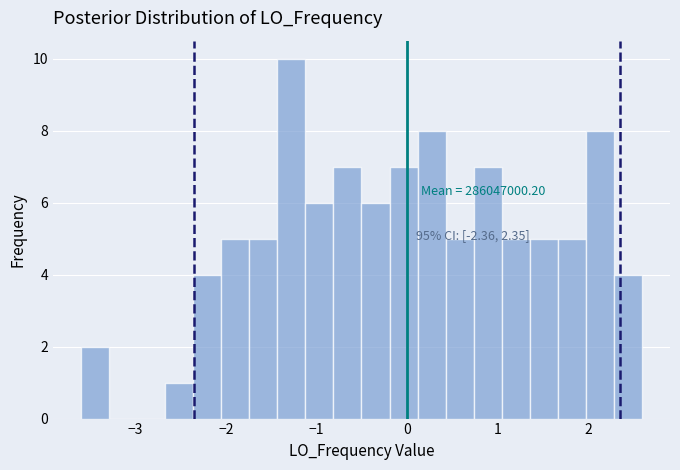

Read against the x-axis, roughly where is the centre of the tallest bar?

-1.3